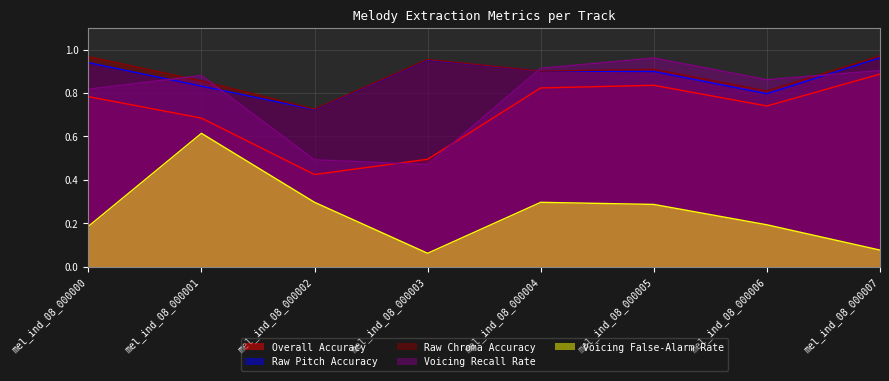

True or false: Voicing False-Alarm Rate and Raw Pitch Accuracy cross at least once.

False